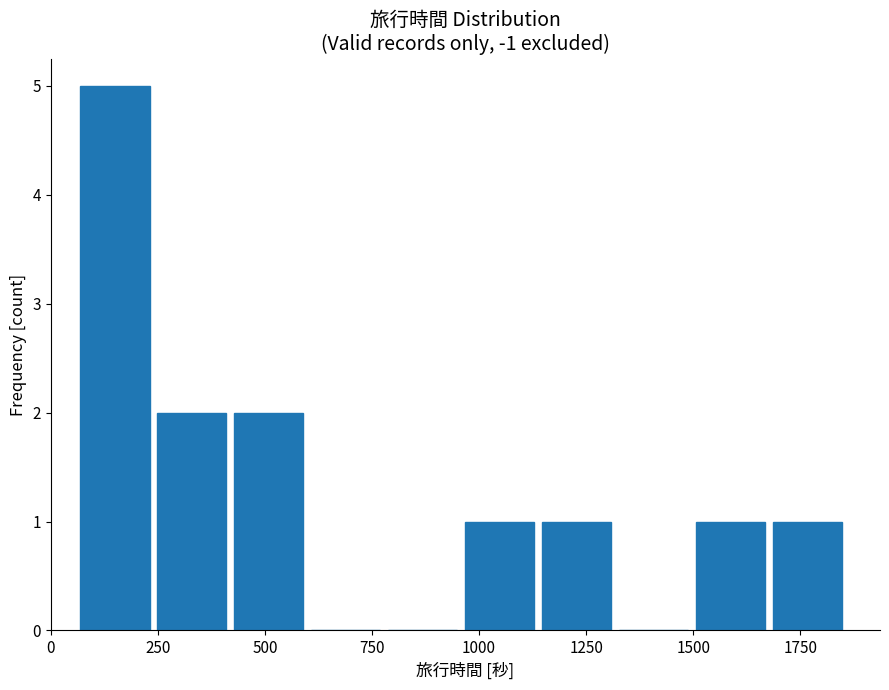

Read against the x-axis, roughly where is the centre of the tallest bar?

150